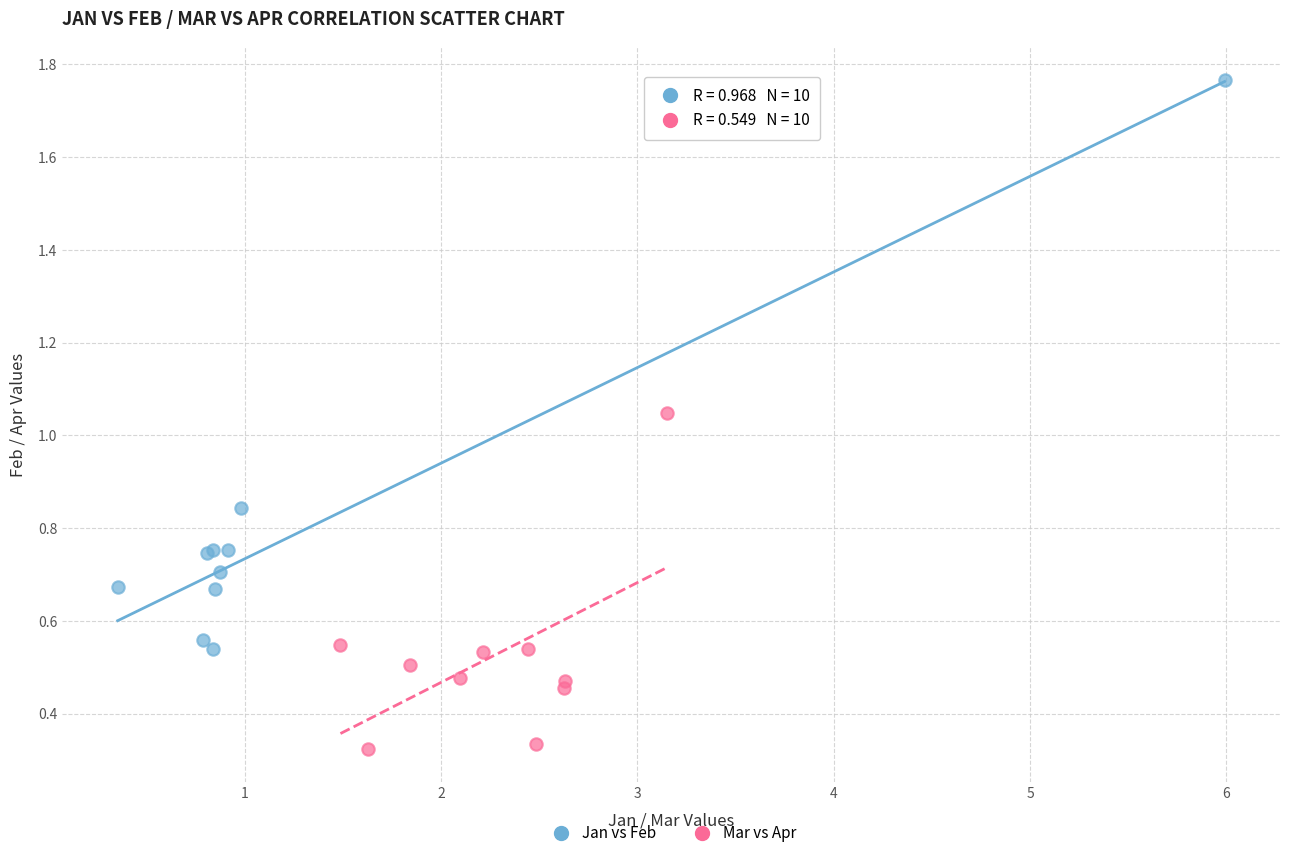

Which series reaches the maximum Y coordinate?

Jan vs Feb